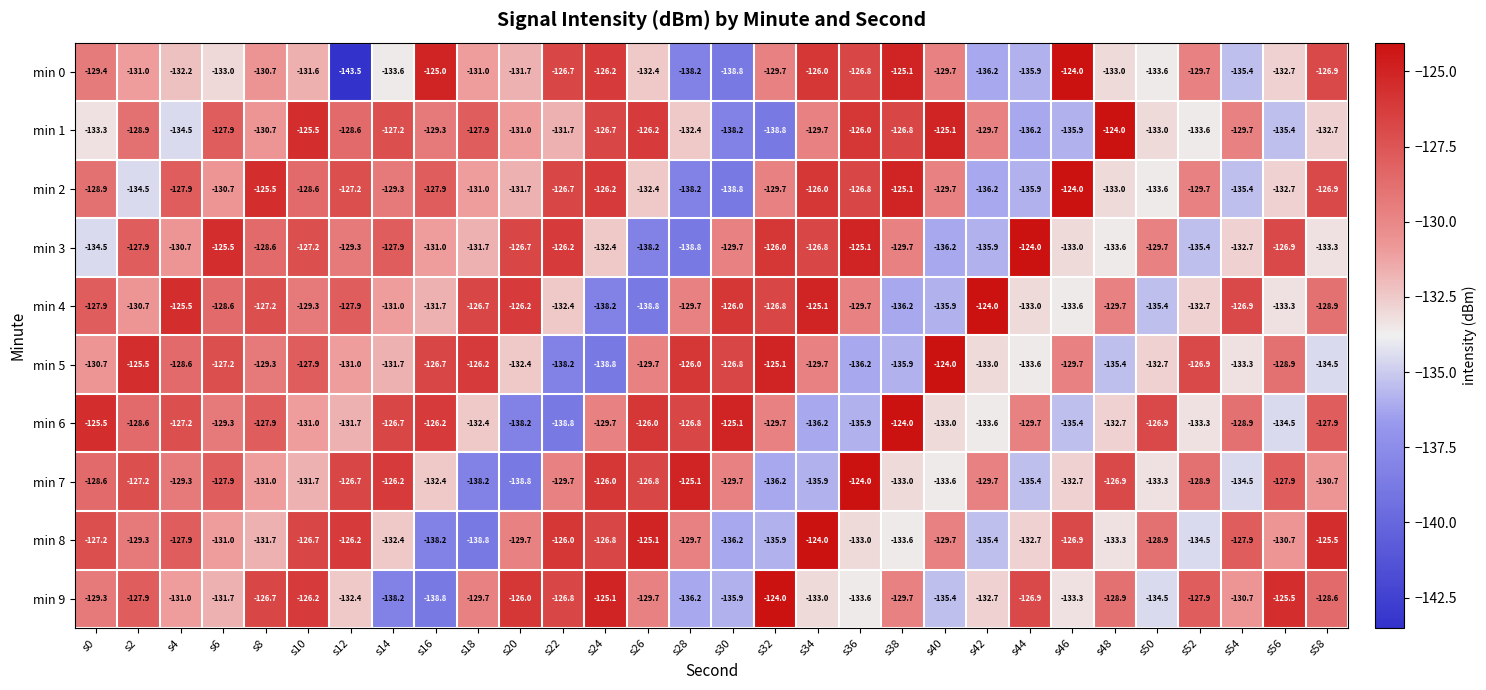

Is the value of min 0 at s42 greater than the value of min 7 at s38?

No